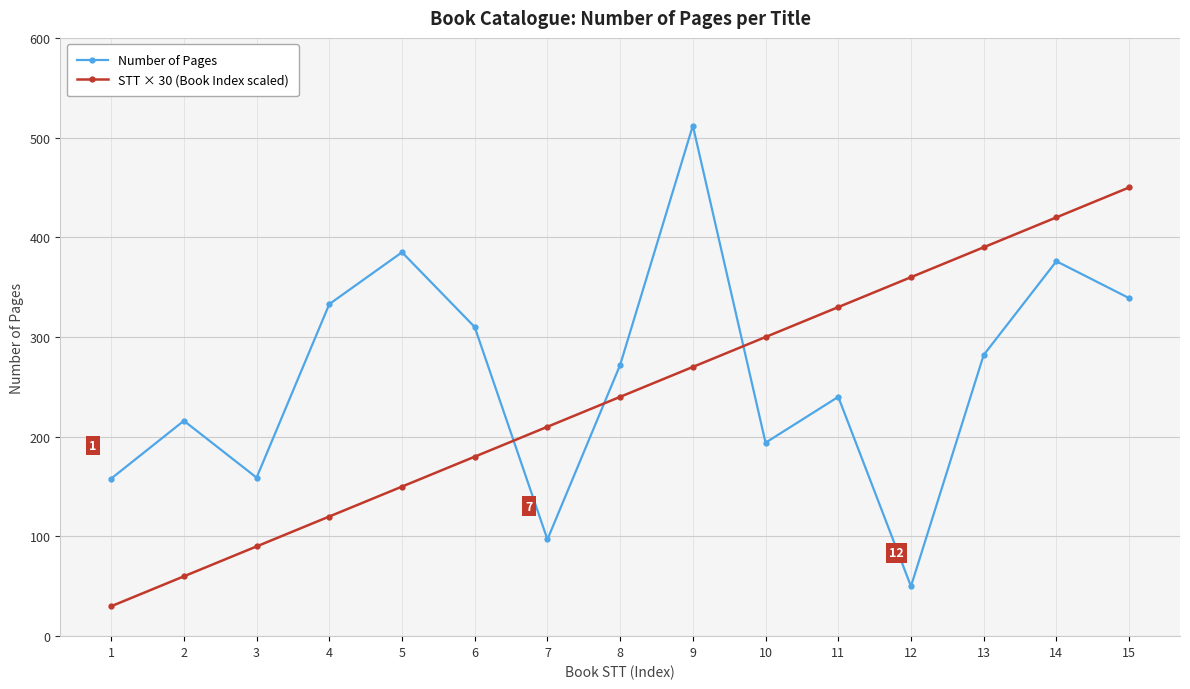

List the series in order of their peak value, lowest first.

STT × 30 (Book Index scaled), Number of Pages